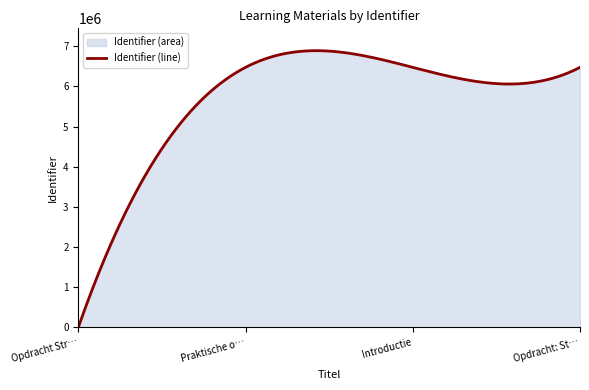

Does the chart display data point markers on the line(s)?

No